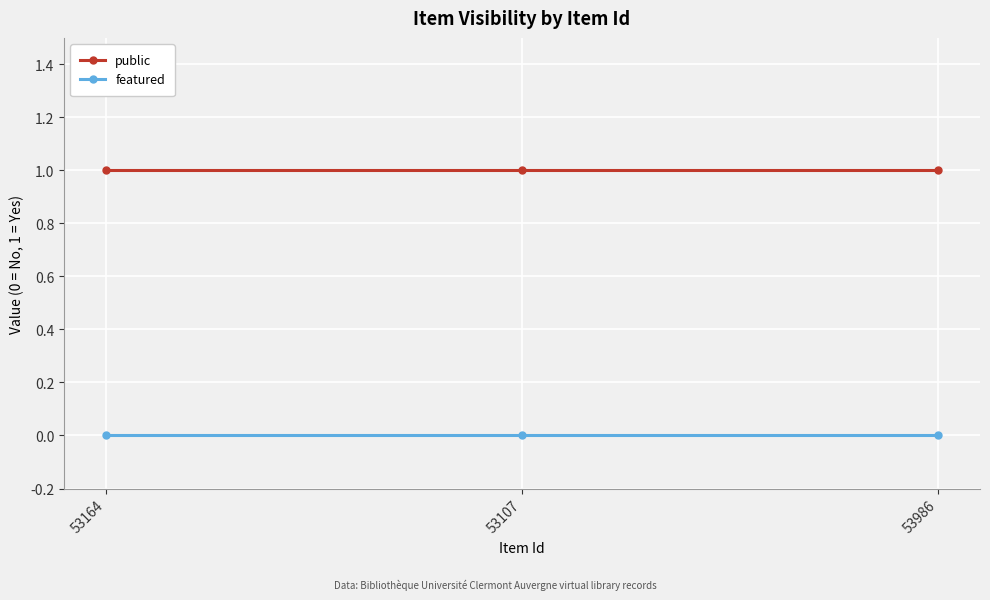

What position from the right is 53107?

2